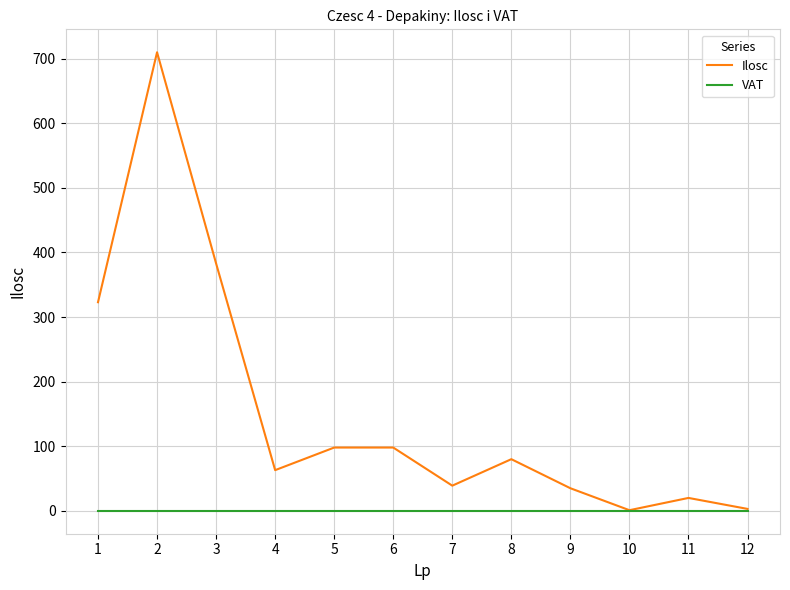

Which series has the largest range (max minus min)?

Ilosc